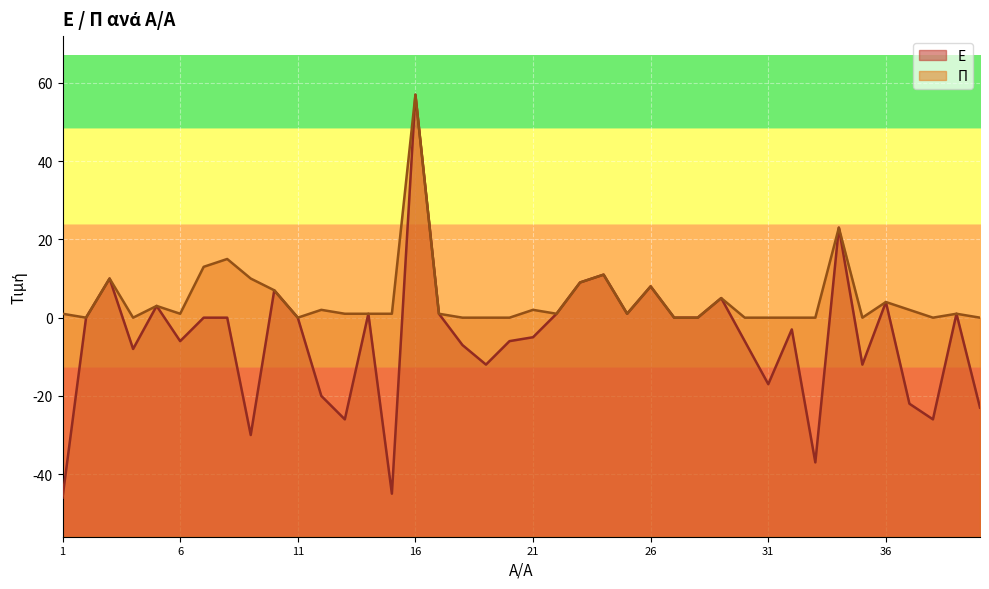

What is the difference between the second highest and minimum values in the Π series?

23